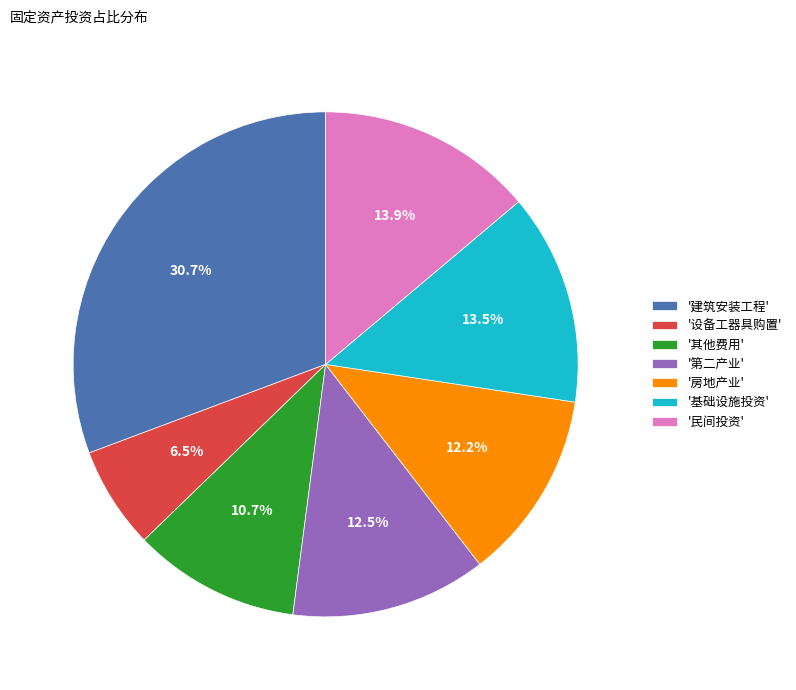

Does '基础设施投资' account for over 50% of the chart?

No